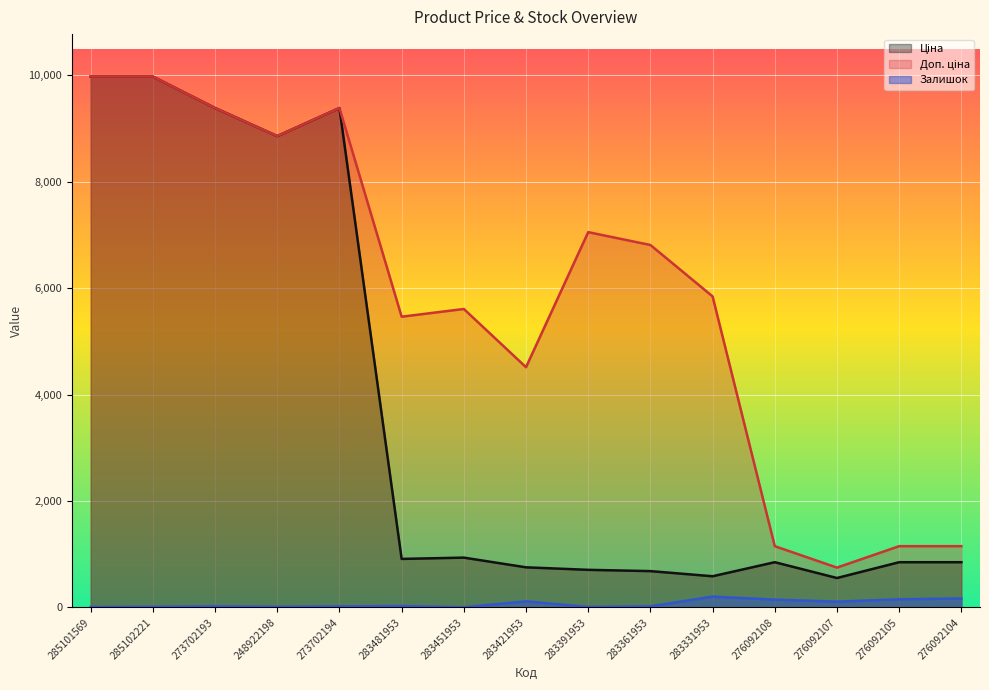

Which label corresponds to the smallest value in the chart?

283451953